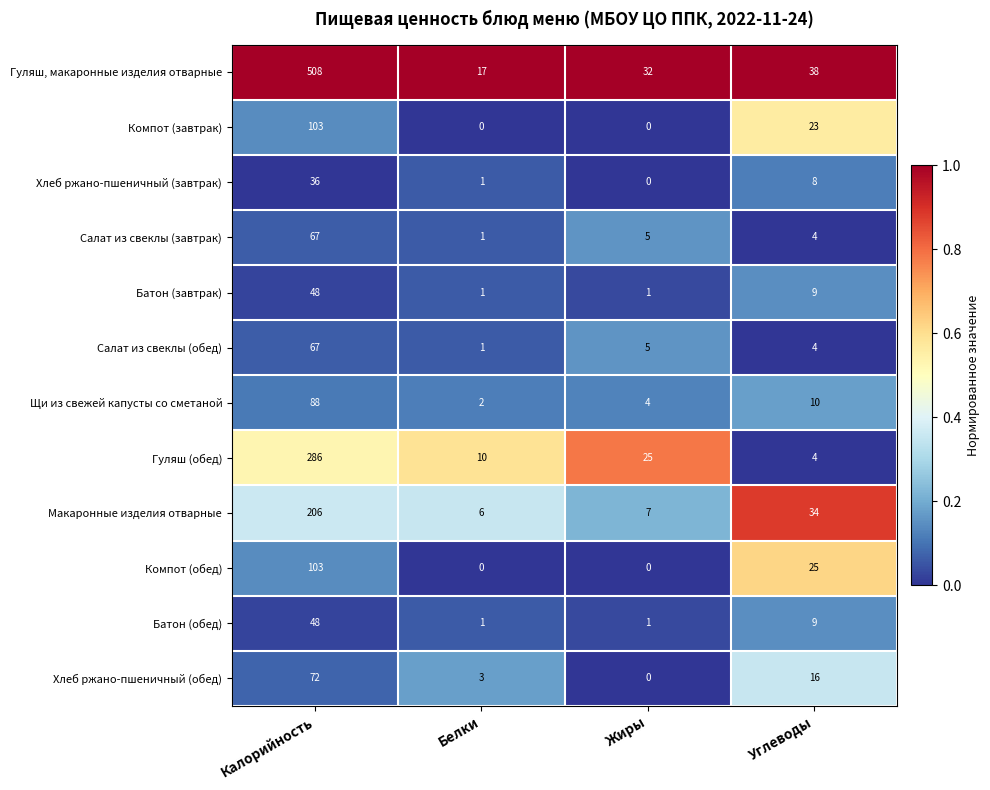

What is the average value of the Компот (завтрак) series?

32